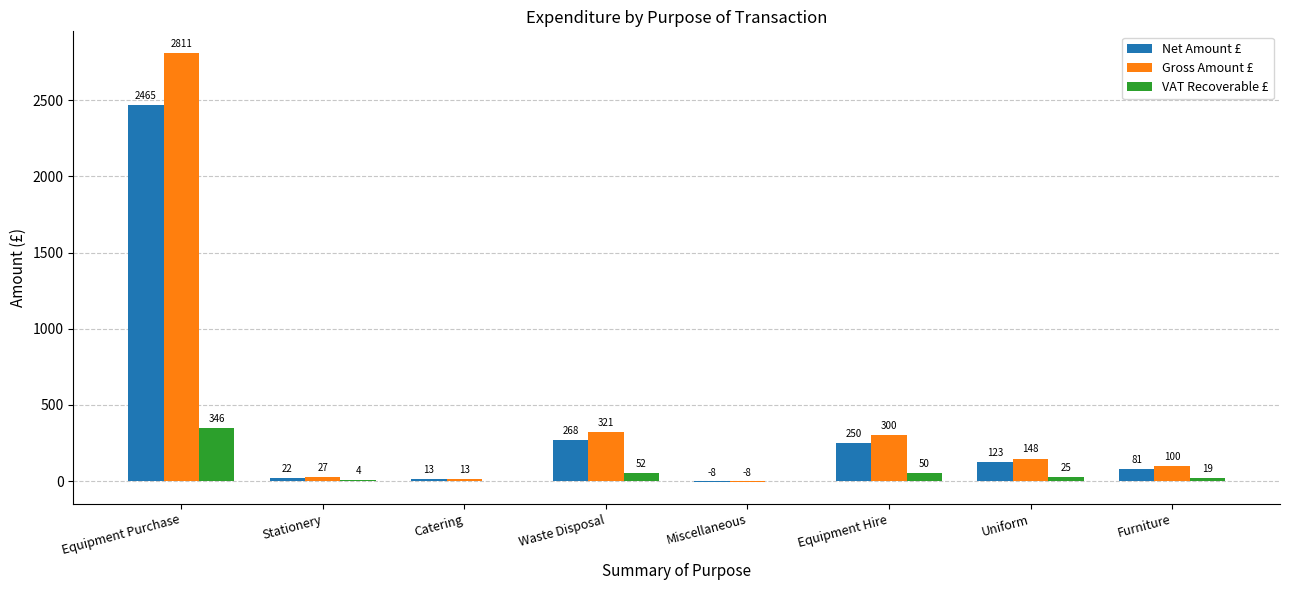

How many groups of bars are there?

8